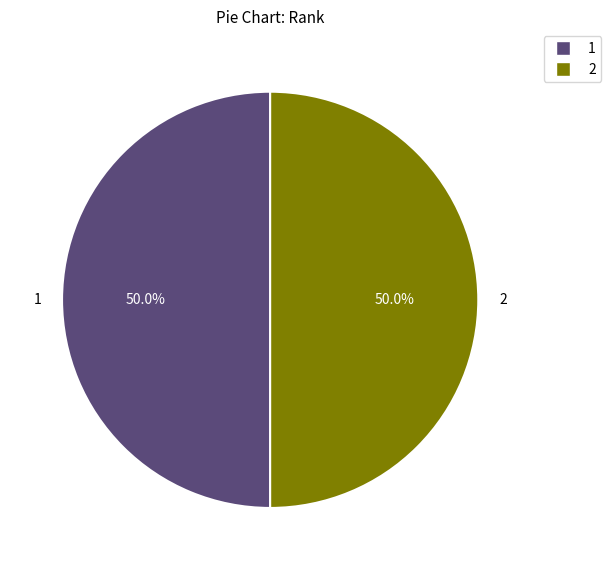

What percentage is the 1 slice, to the nearest percent?

50%